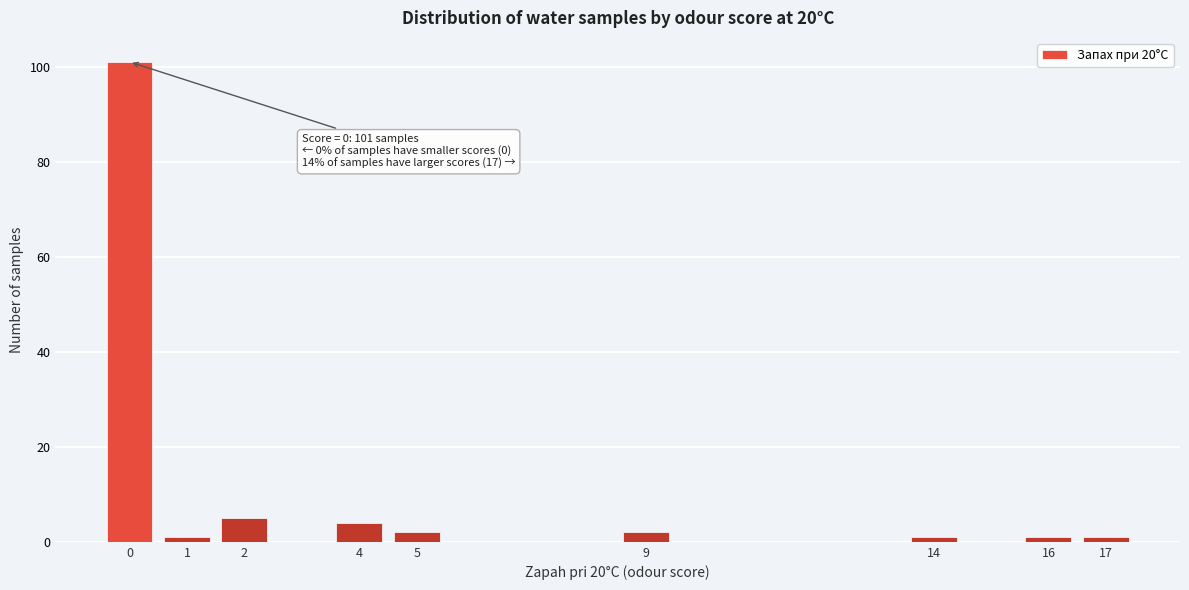

Which range on the x-axis has the tallest bar?

-0.5 to 0.5